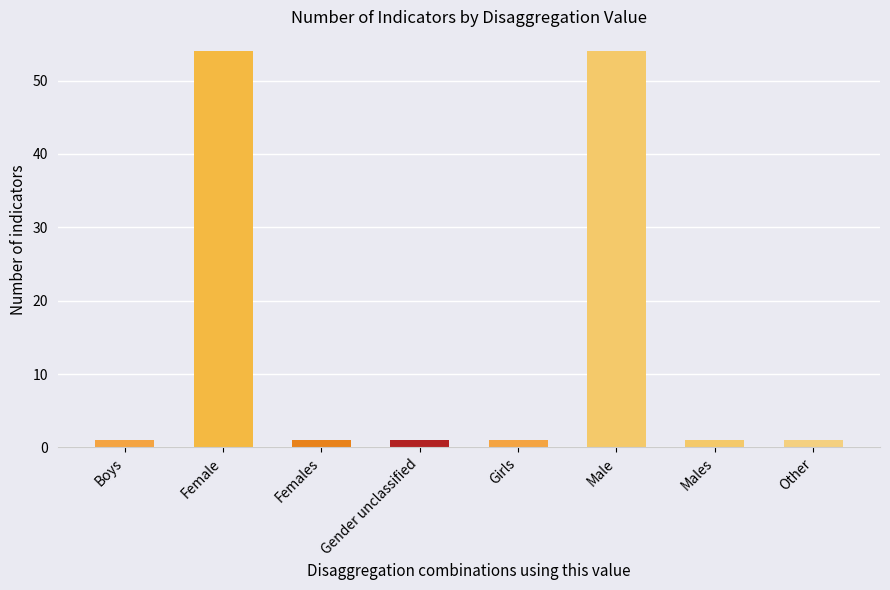

What is the approximate value at Female?

54